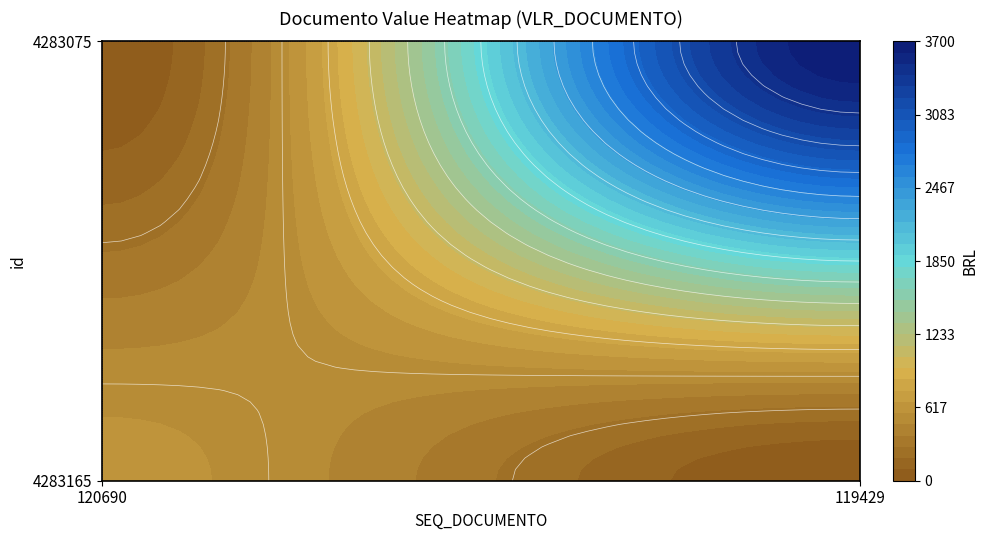

At which label does 4283165 first exceed 603?

120690